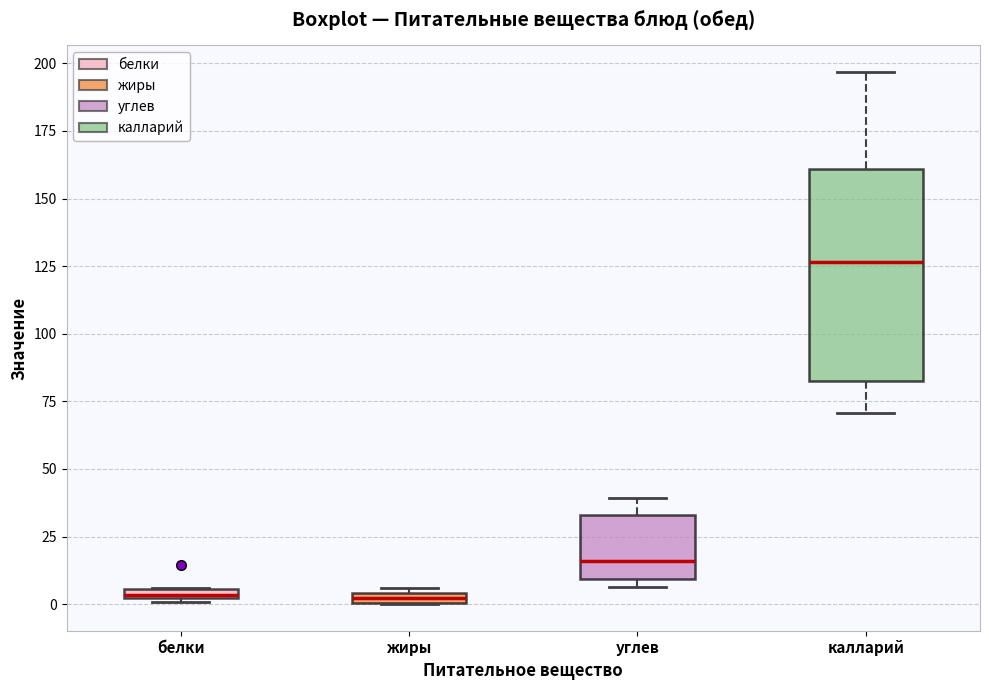

Where does the lower whisker of the box for калларий end on the y-axis? The values are not printed on the chart, so give them approximately, as read against the axis.

70